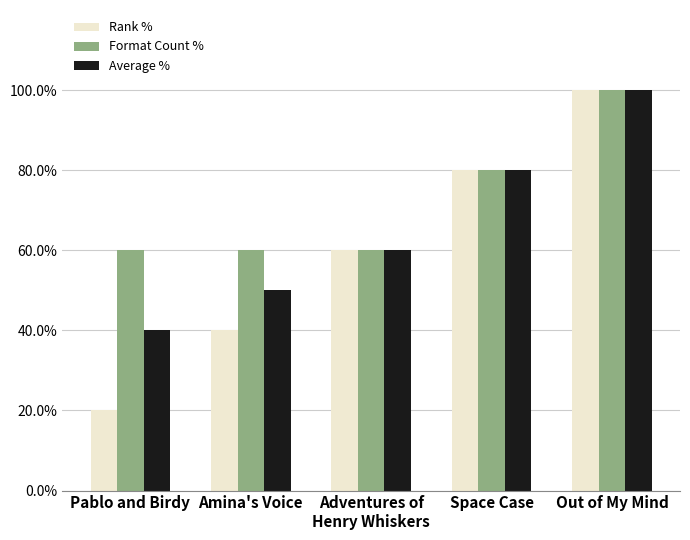

What is the total value across all series at Adventures of
Henry Whiskers?

1.8